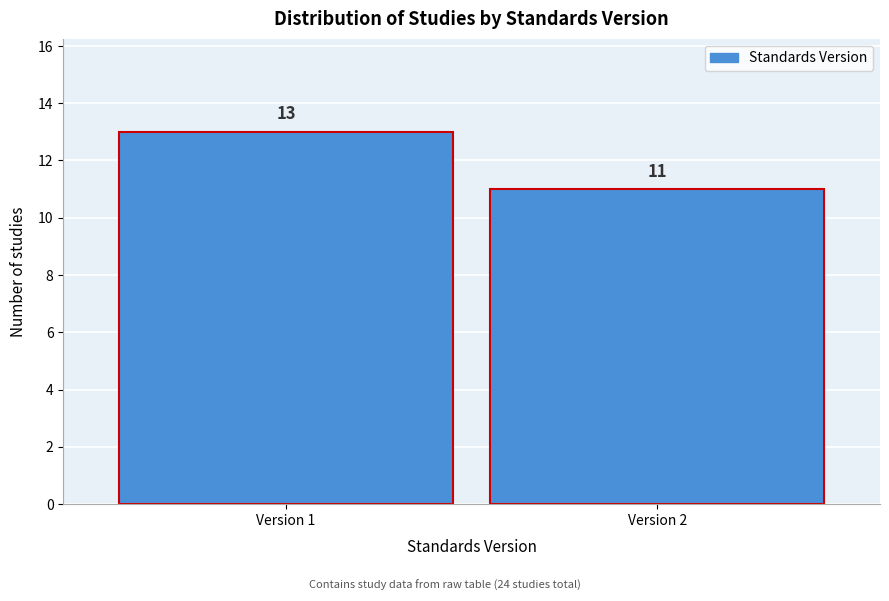

Reading left to right, list all the values displayed in this chart.

13	11